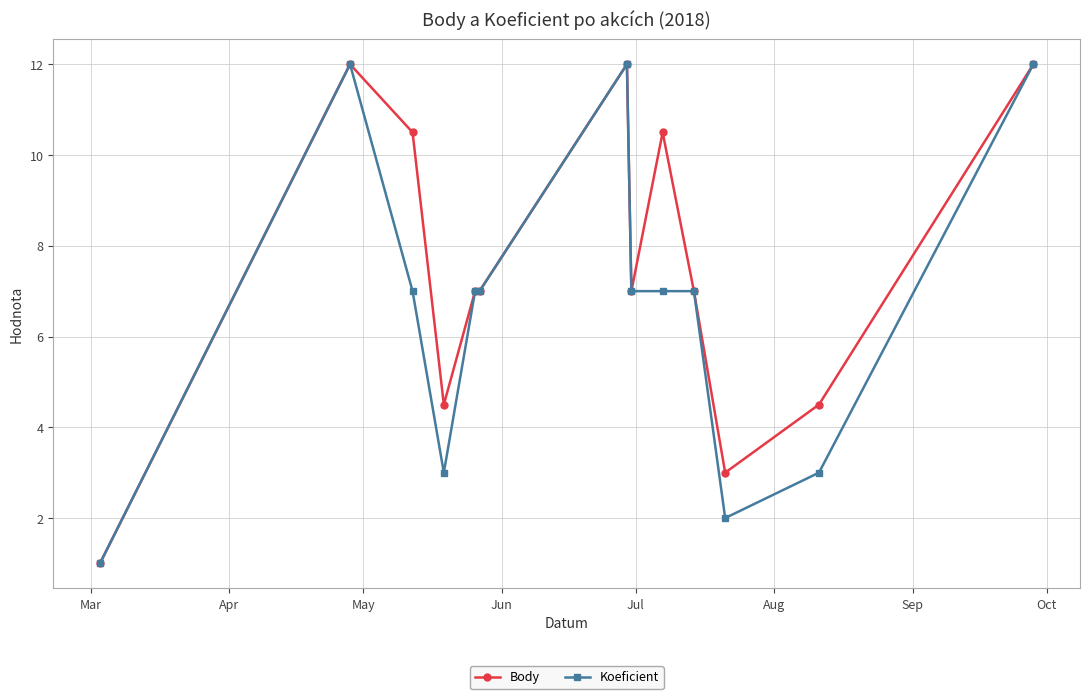

What is the value of the Koeficient point at the 4th from the left?

3.0